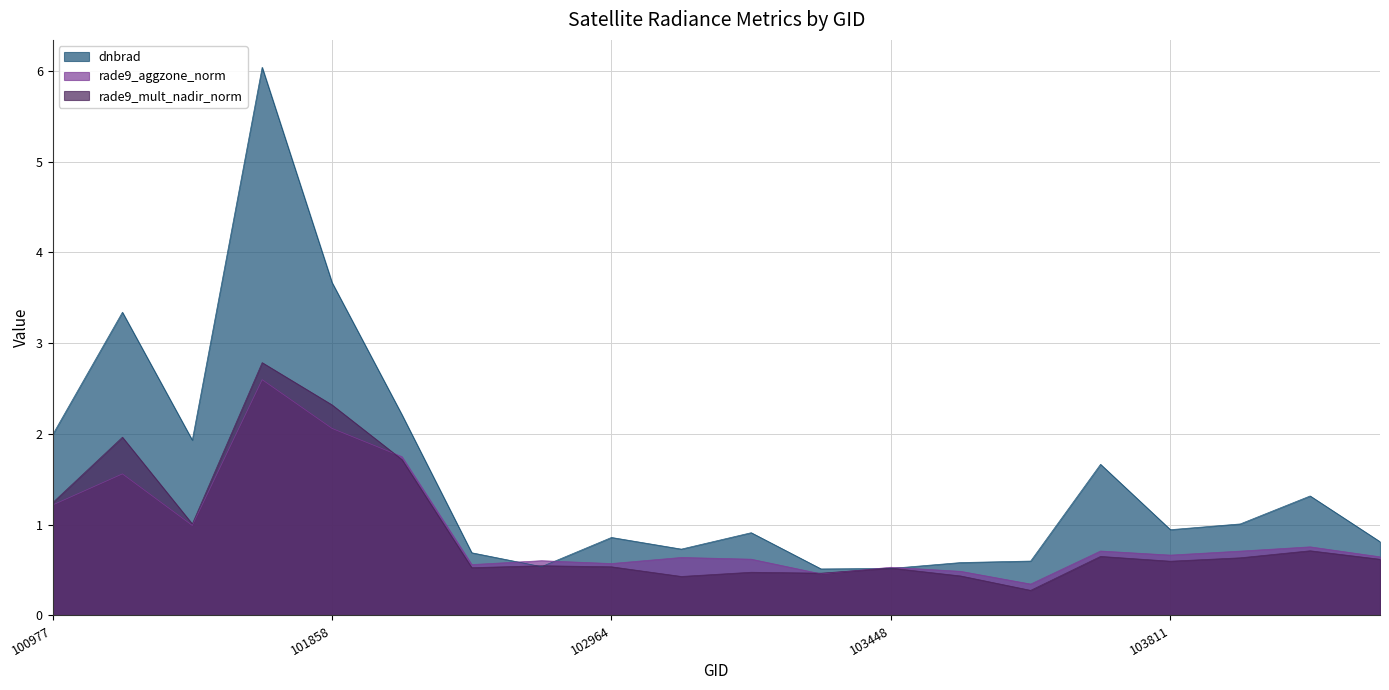

After their last crossing, which series has the higher values: rade9_mult_nadir_norm or dnbrad?

dnbrad